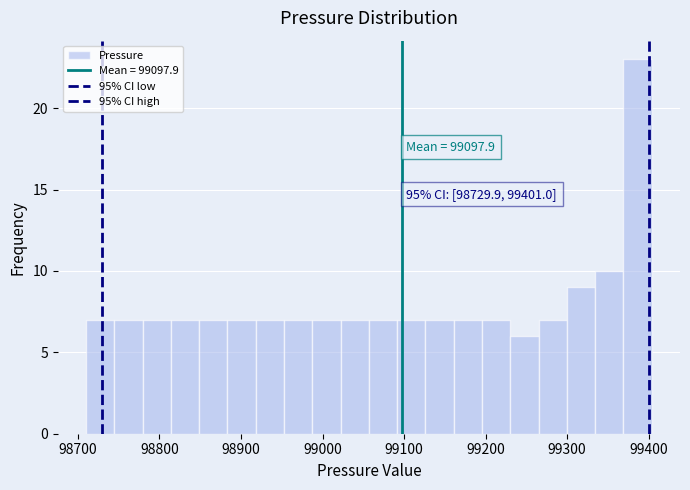

Read against the x-axis, roughly where is the centre of the tallest bar?

99390